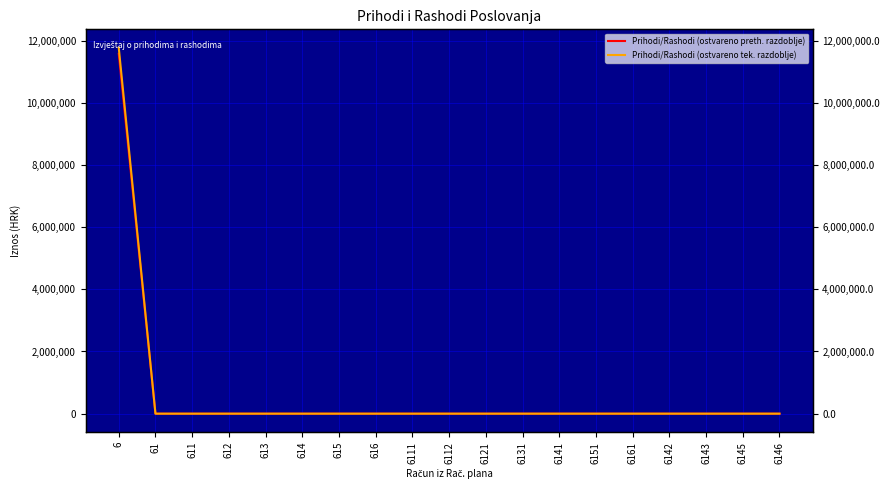

Which series changed the most between 614 and 6141?

Prihodi/Rashodi (ostvareno preth. razdoblje)